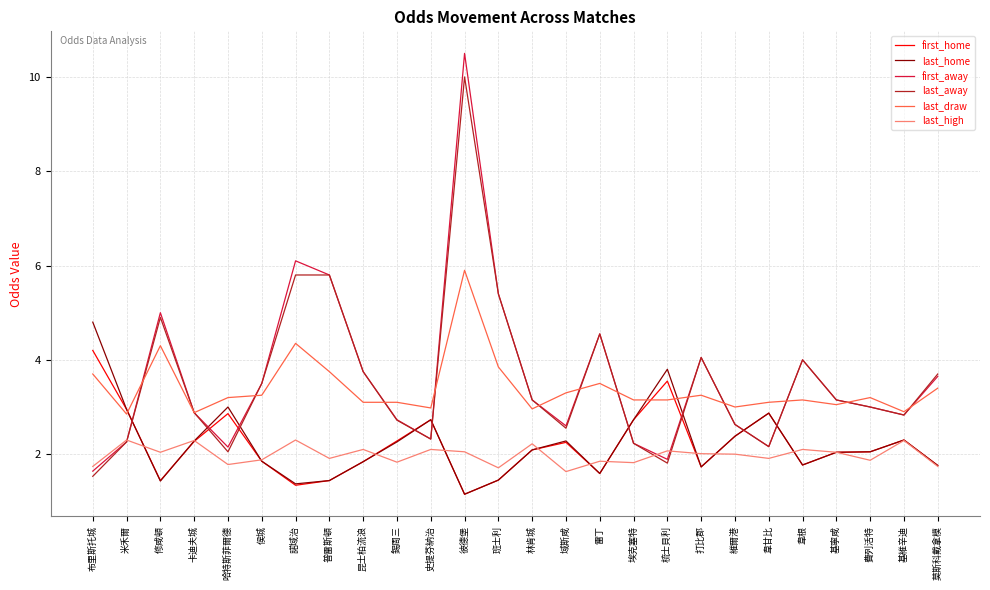

What position from the right is 打比郡?

8